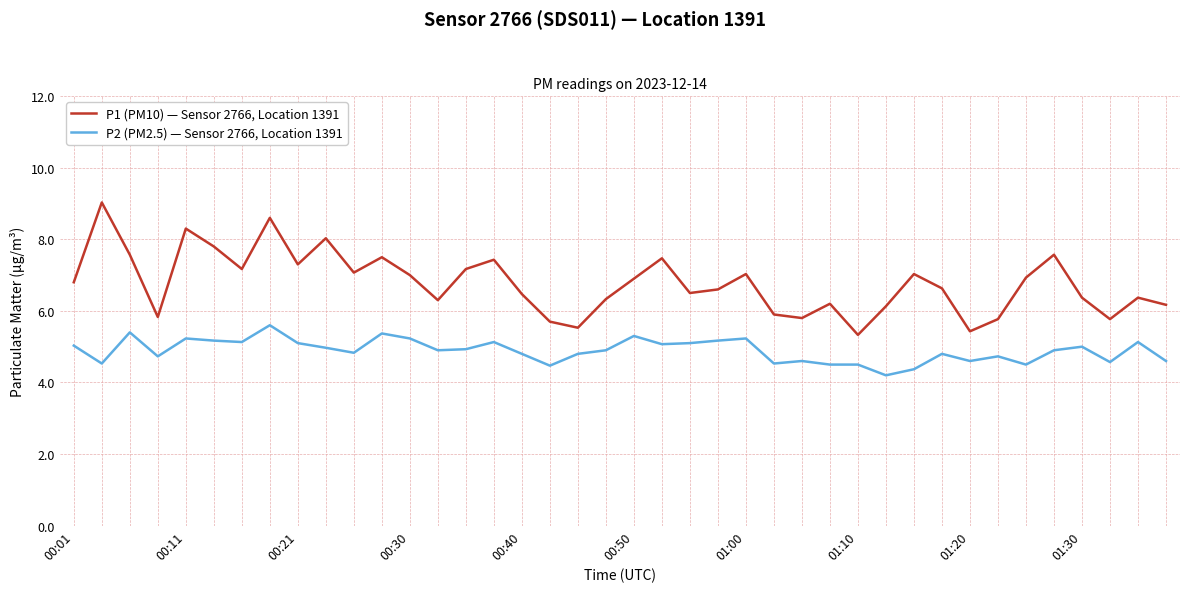

What is the minimum value shown in the chart?

4.2